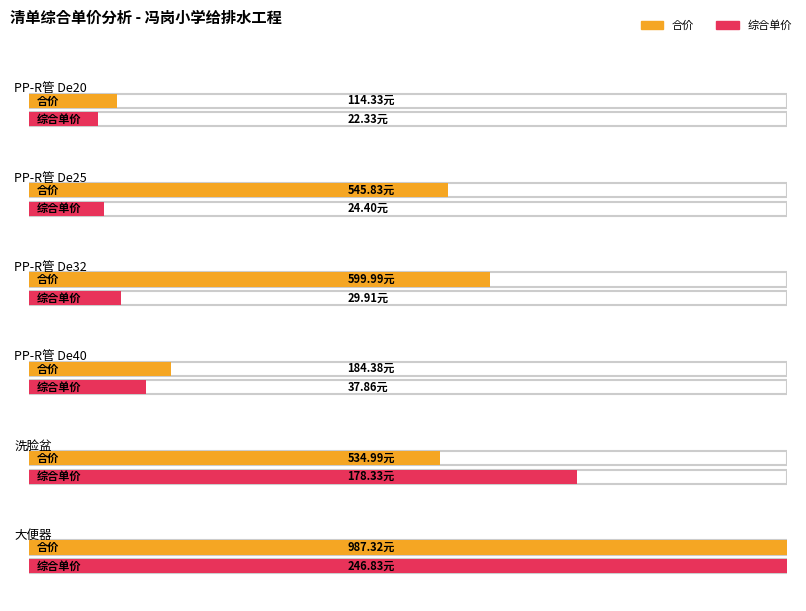

What is the highest value of the 综合单价 series?

246.8